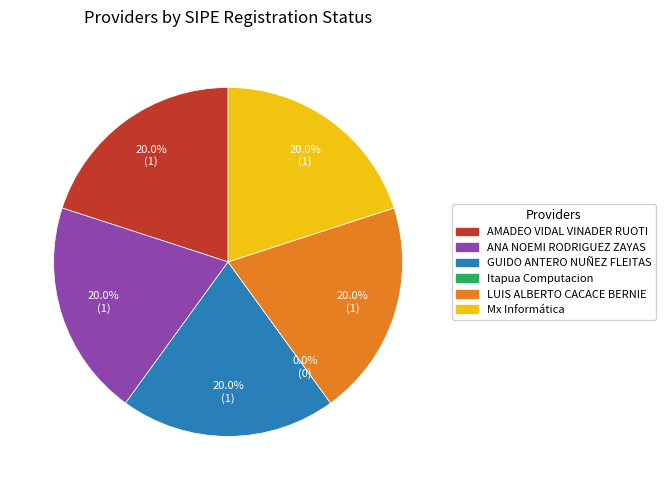

Is it true that ANA NOEMI RODRIGUEZ ZAYAS is 20% of the pie?

True